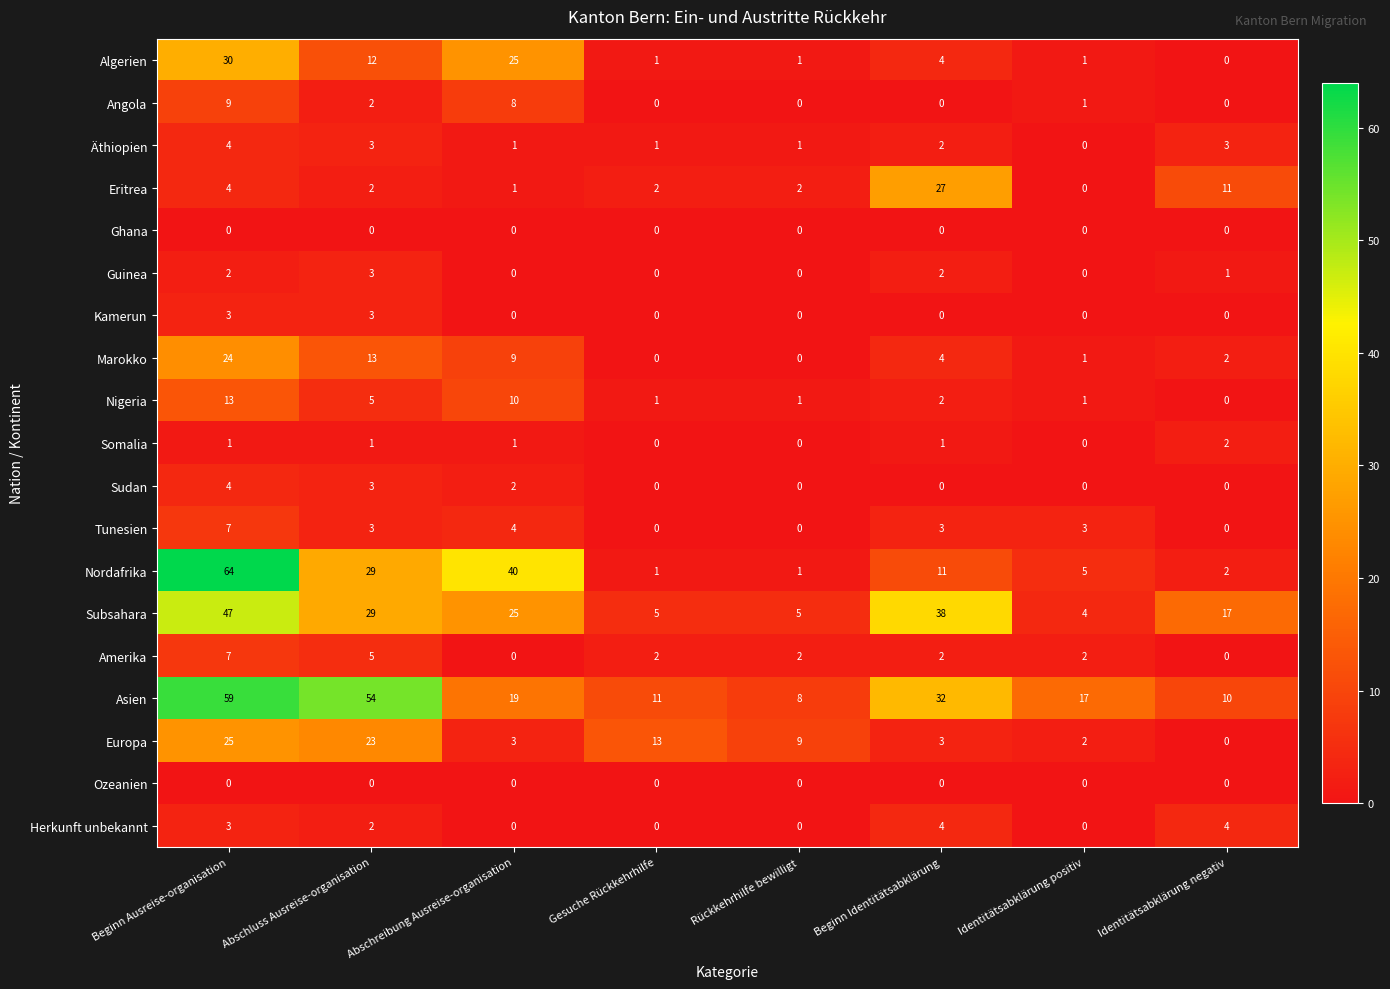

What is the highest value of the Marokko series?

24